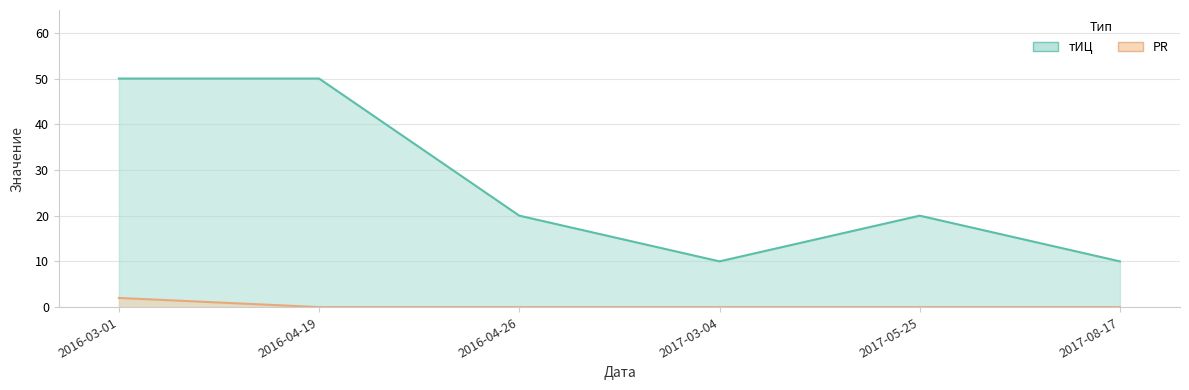

True or false: PR and тИЦ cross at least once.

False